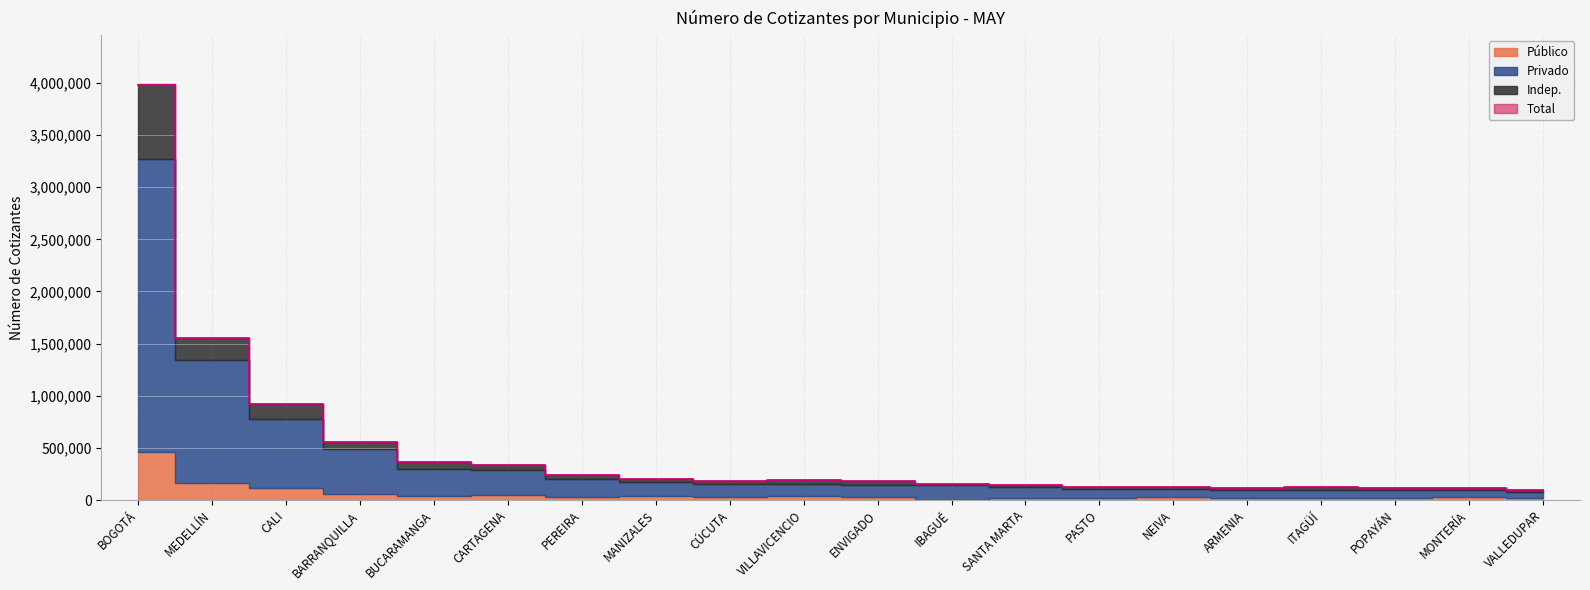

The Total series shows 258958 at VILLAVICENCIO. True or false?

False